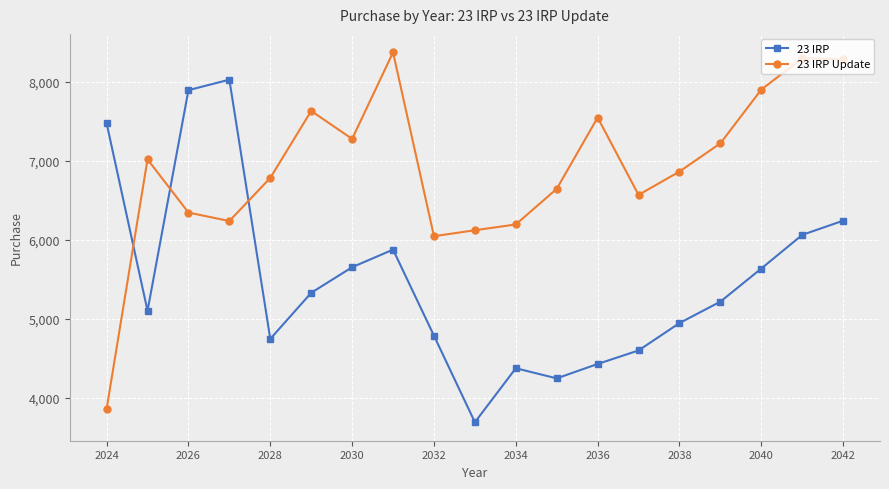

Which series ends up on top after the final intersection of 23 IRP Update and 23 IRP?

23 IRP Update